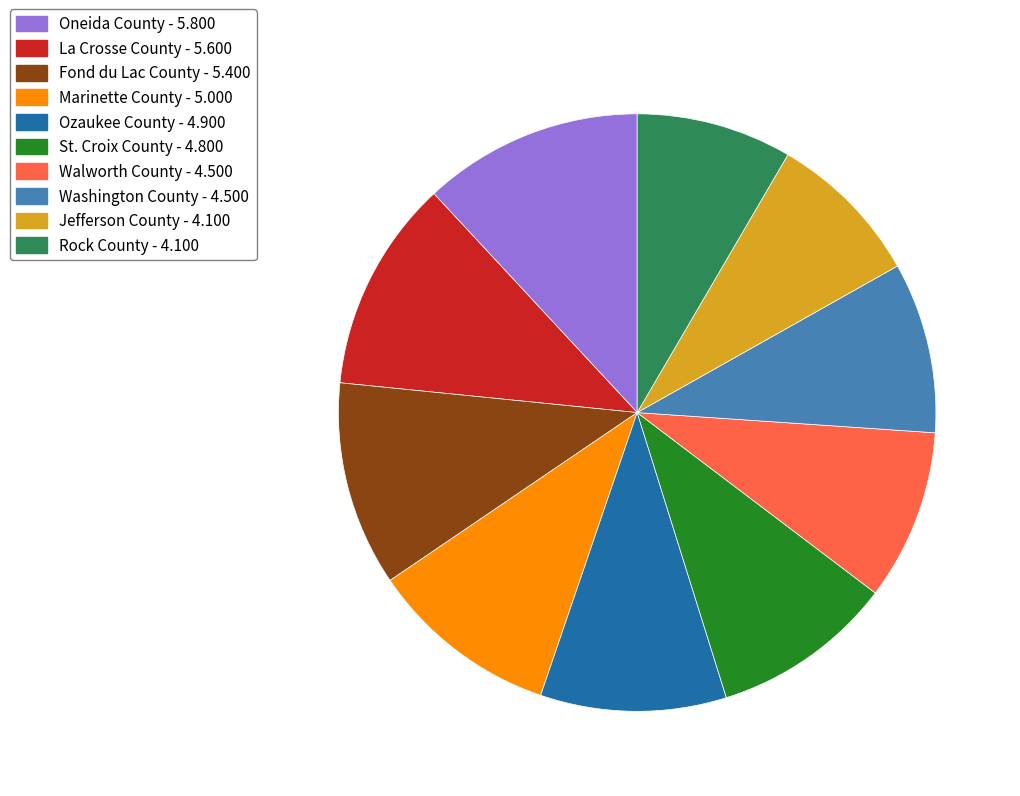

Count the number of slices in the pie.

10